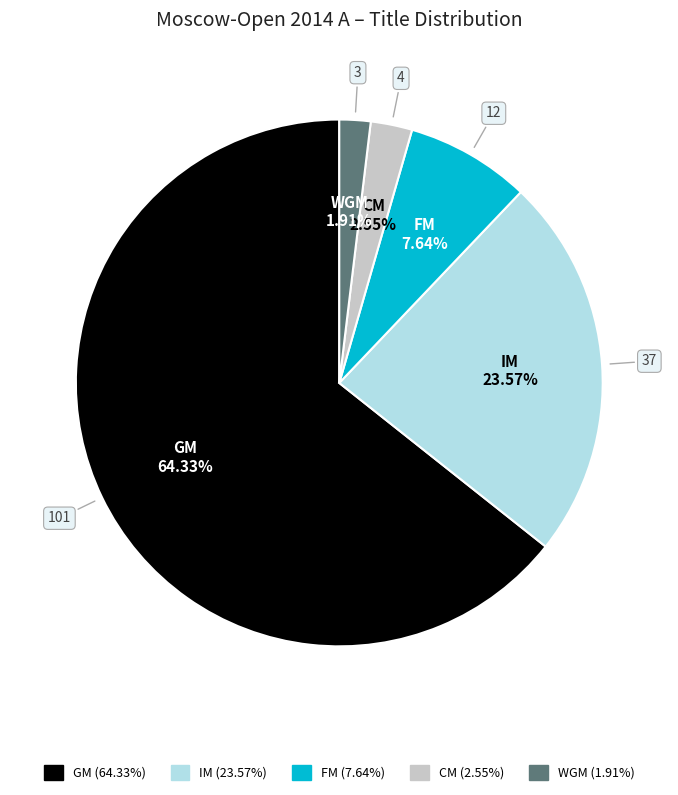

How many slices are in this pie chart?

5